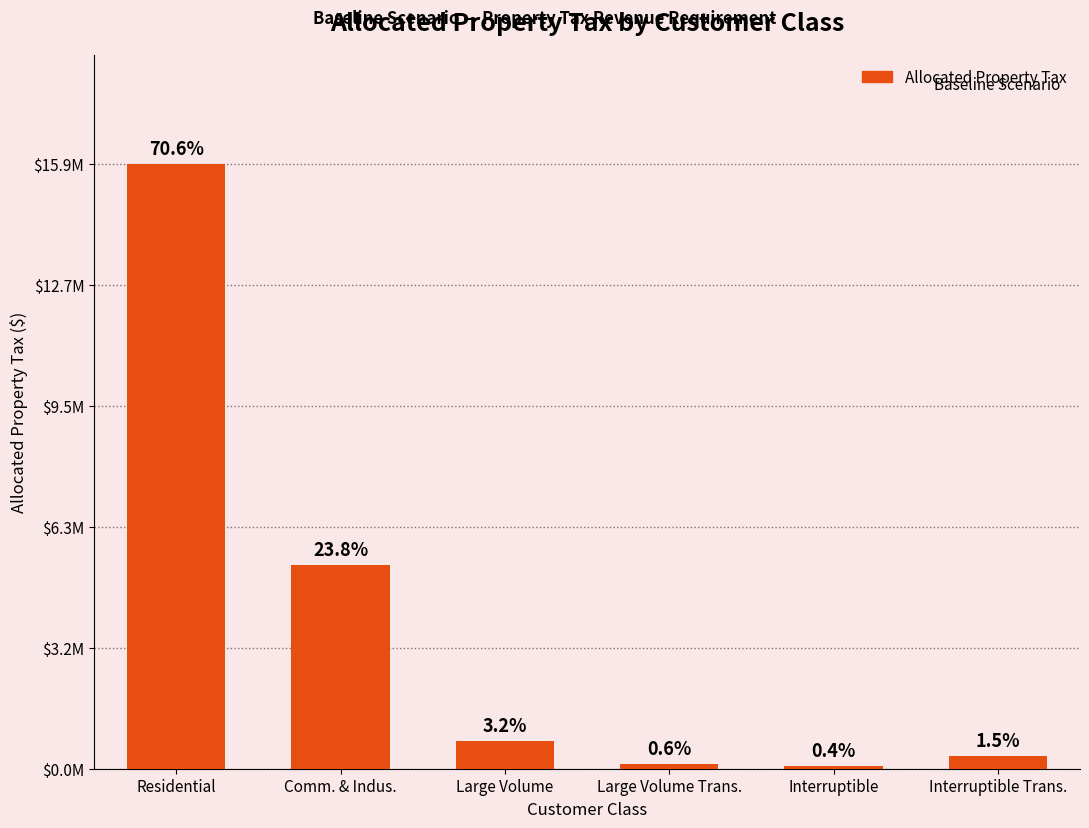

Does the chart contain any negative values?

No